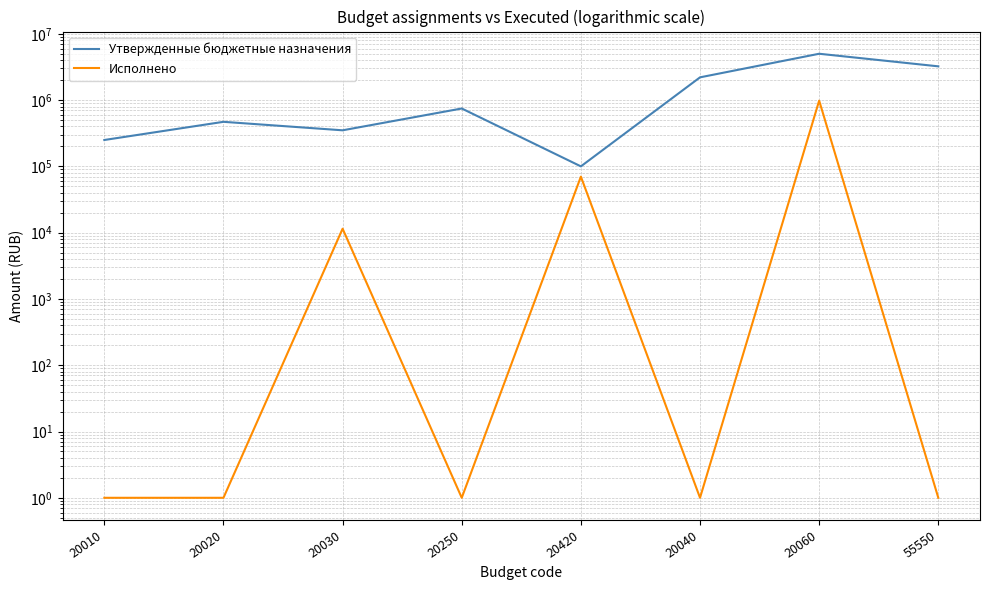

Reading left to right, what are all the values shown in this chart?

Утвержденные бюджетные назначения: 20010=250000.0	20020=470000.0	20030=350000.0	20250=746700.0	20420=100000.0	20040=2203600.0	20060=5000000.0	55550=3228840.0
Исполнено: 20010=1.0	20020=1.0	20030=11470.0	20250=1.0	20420=70000.0	20040=1.0	20060=981030.2	55550=1.0